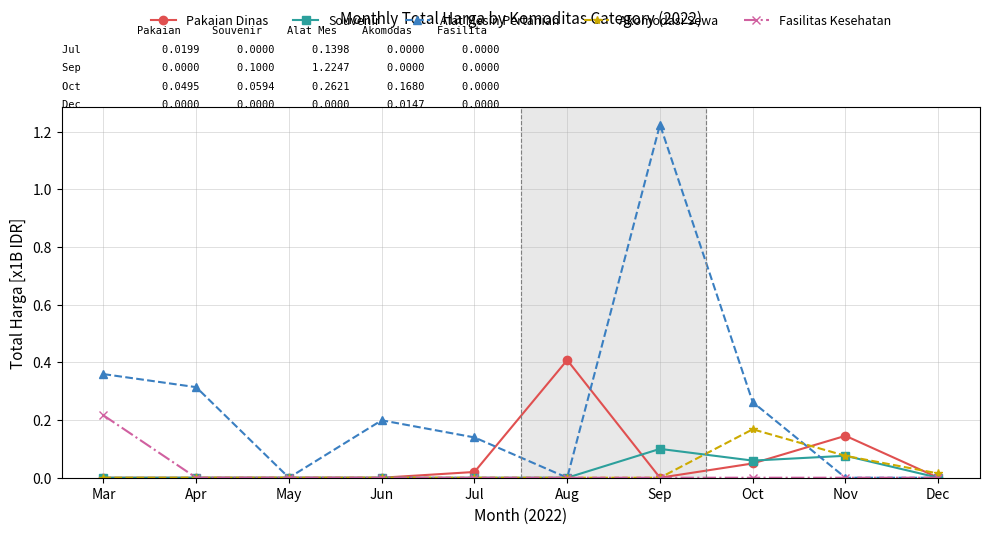

The Alat Mesin Pertanian series shows 1.6 at Sep. True or false?

False